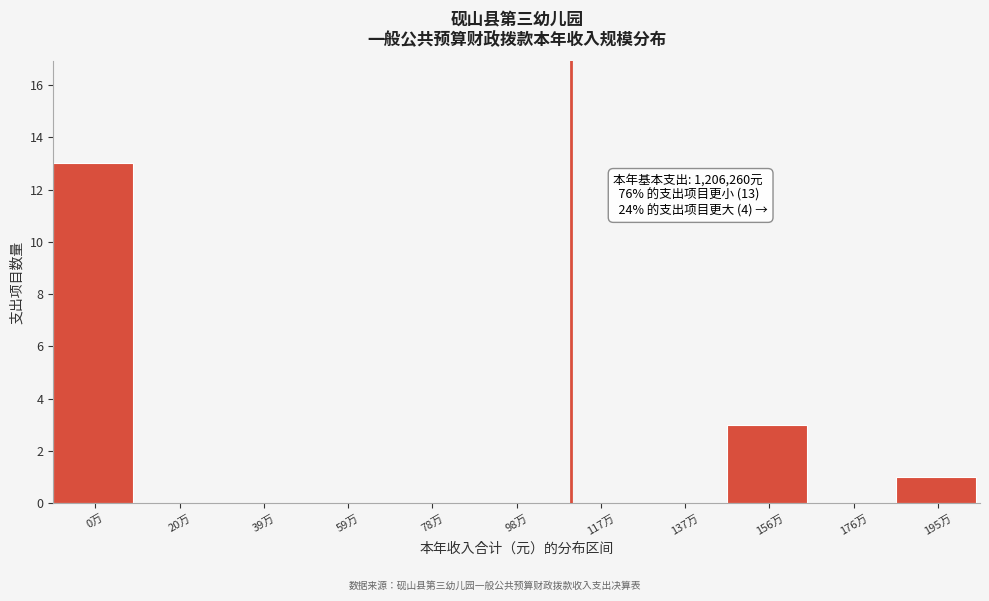

Reading left to right, what are all the values shown in this chart?

0万=13	20万=0	39万=0	59万=0	78万=0	98万=0	117万=0	137万=0	156万=3	176万=0	195万=1